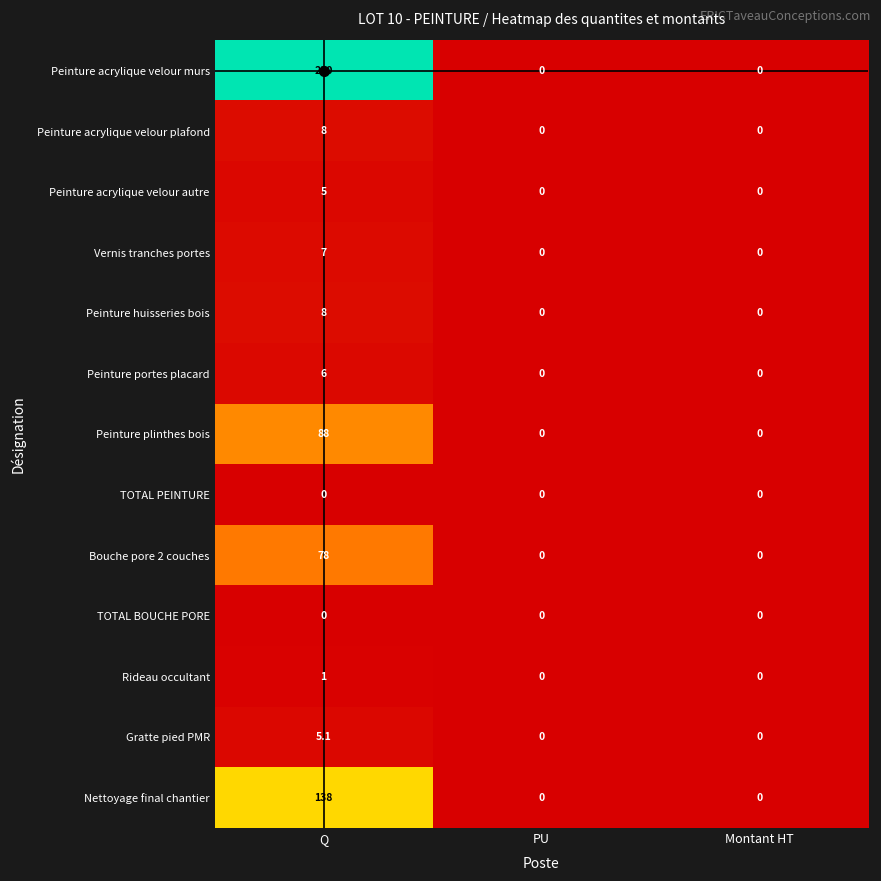

How many categories are shown in the chart?

3